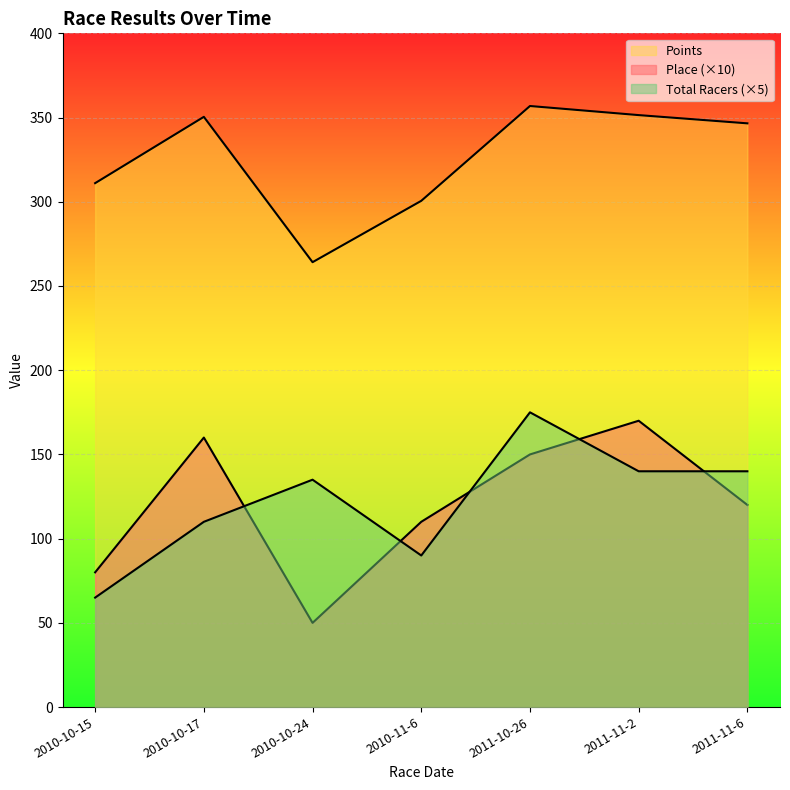

True or false: Points and Total Racers intersect in this chart.

False